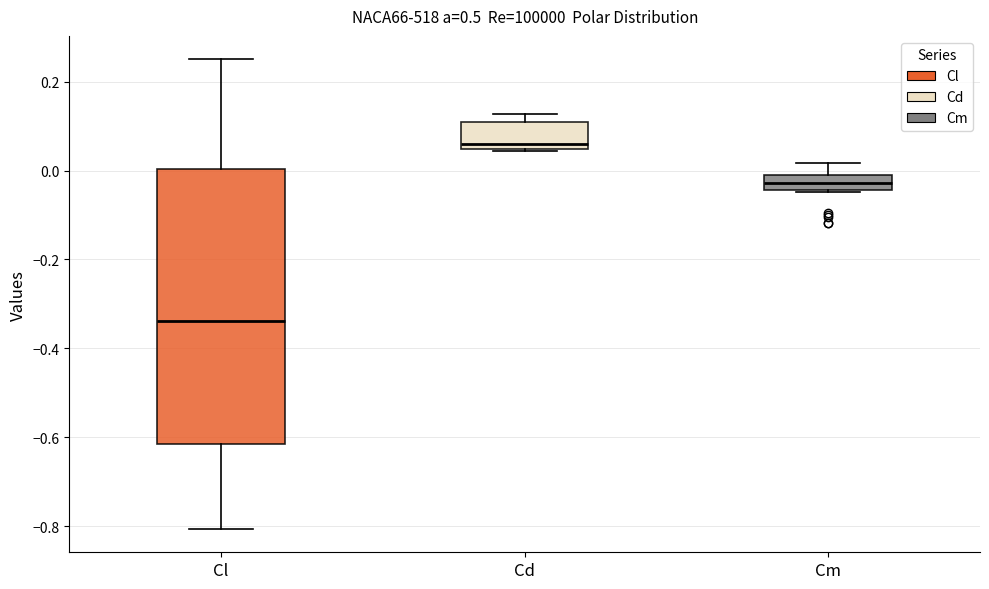

Reading left to right, read every box against the y-axis: the position of its median line, the range the box covers, and the ends of its whiskers. The values are not printed on the chart, so give them approximately, as read against the axis.

Cl: median -0.34, box -0.62 to 0.00, whiskers -0.80 to 0.26
Cd: median 0.06, box 0.04 to 0.10, whiskers 0.04 (just below the box's lower edge) to 0.12
Cm: median -0.02 (inside the box), box -0.04 to -0.02, whiskers -0.04 to 0.02